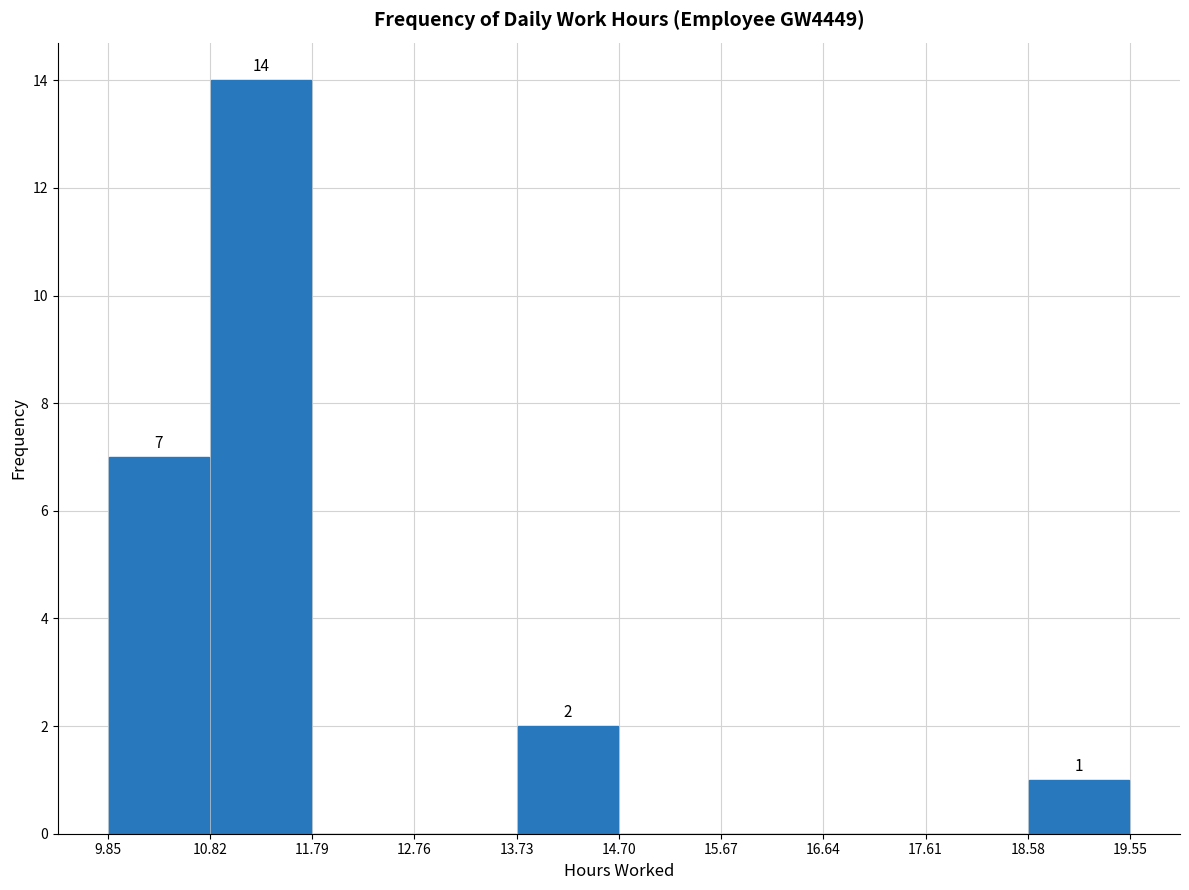

Which range on the x-axis has the tallest bar?

10.82 to 11.79